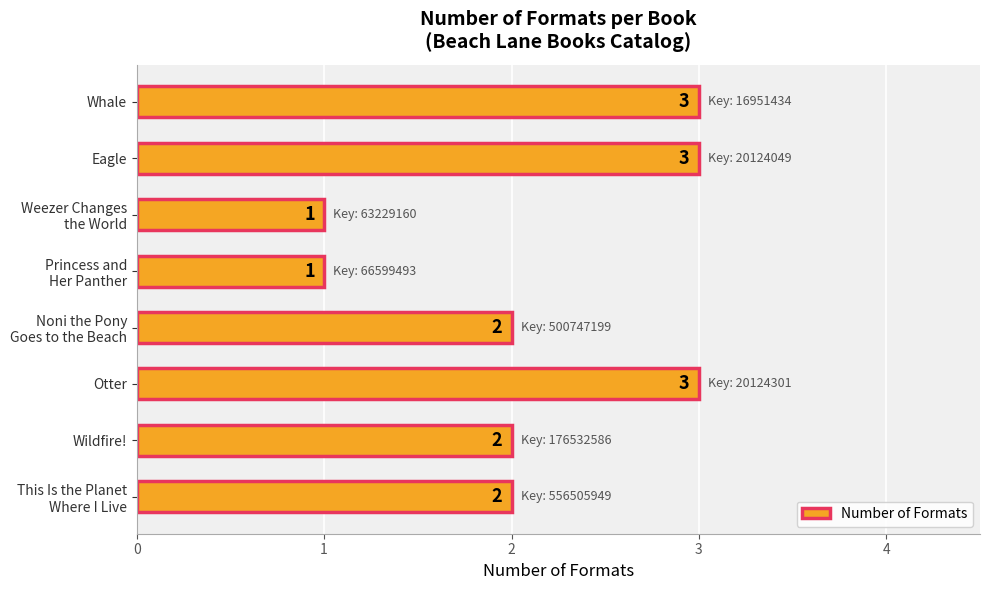

What is the greatest value displayed?

3